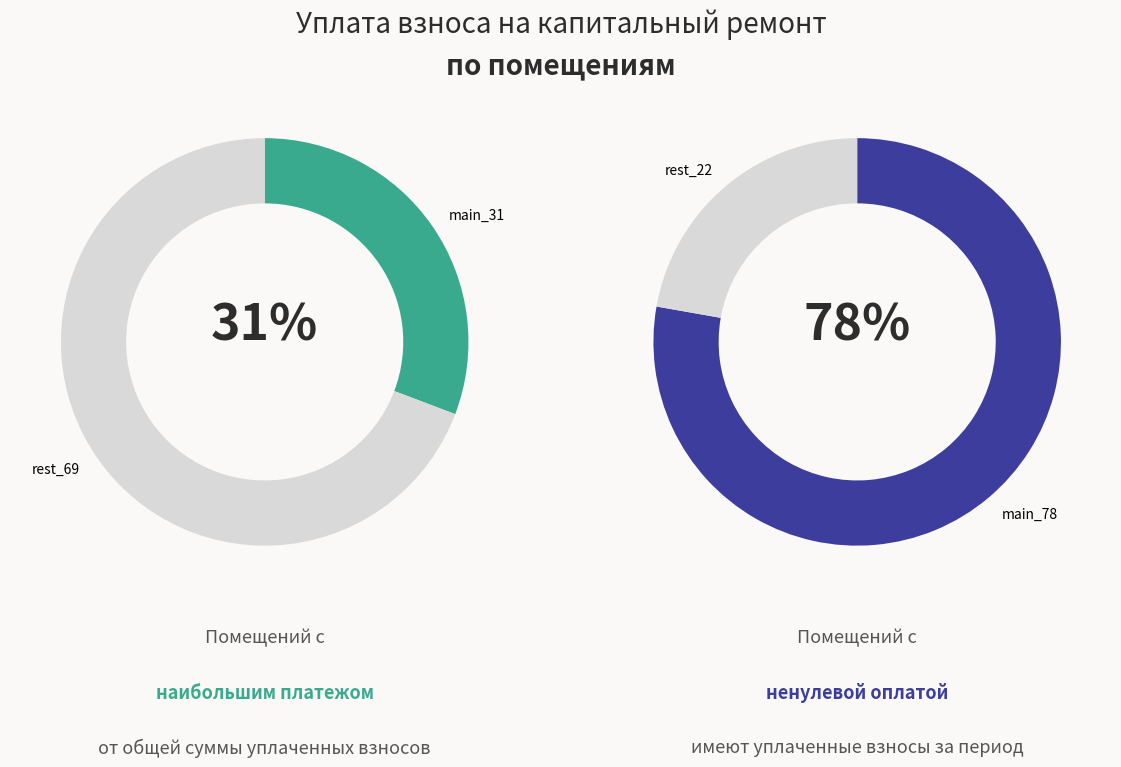

Is the sum of 8 and 1 greater than half?

No